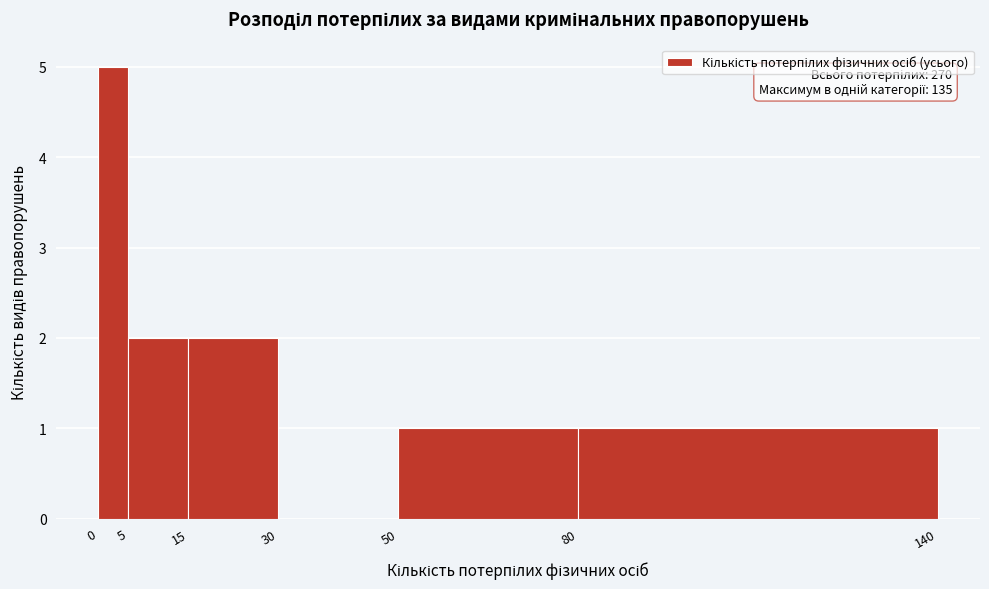

Over which range of the x-axis is the bar tallest?

0 to 5